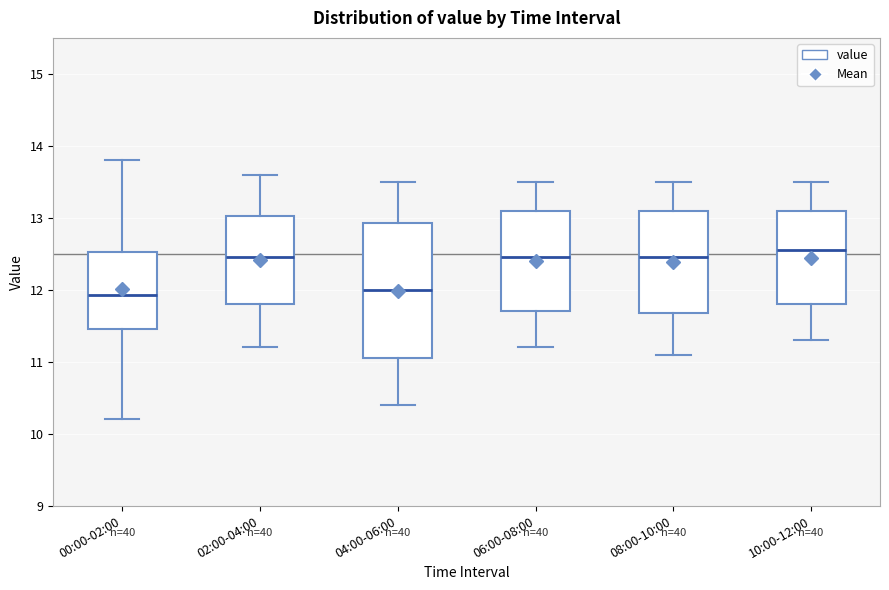

Comparing the boxes themselves (not the whiskers), which one is the tallest?

04:00-06:00